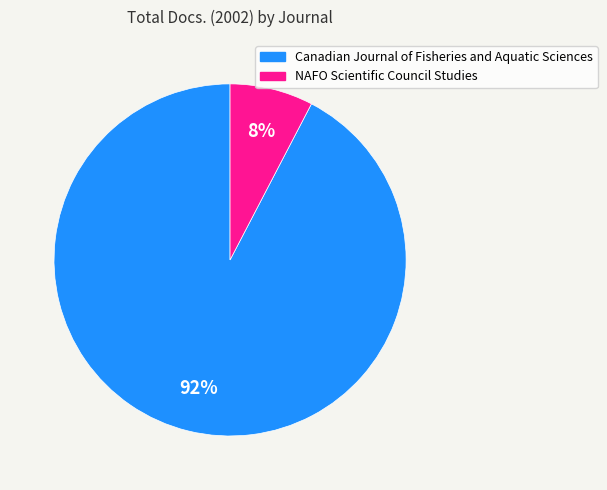

Is the sum of NAFO Scientific Council Studies and Canadian Journal of Fisheries and Aquatic Sciences greater than half?

Yes